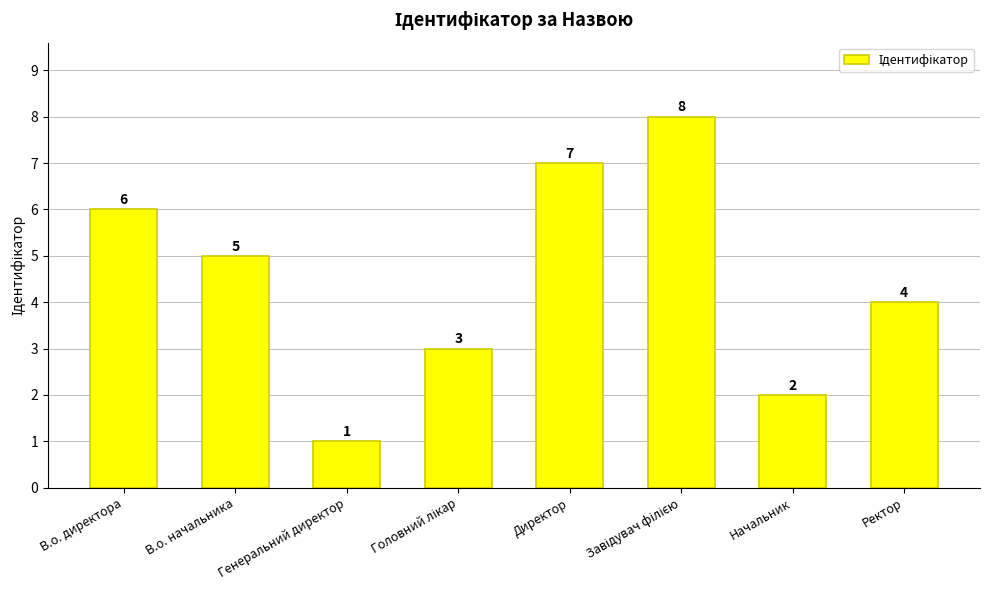

What is the value of the 3rd bar from the left?

1